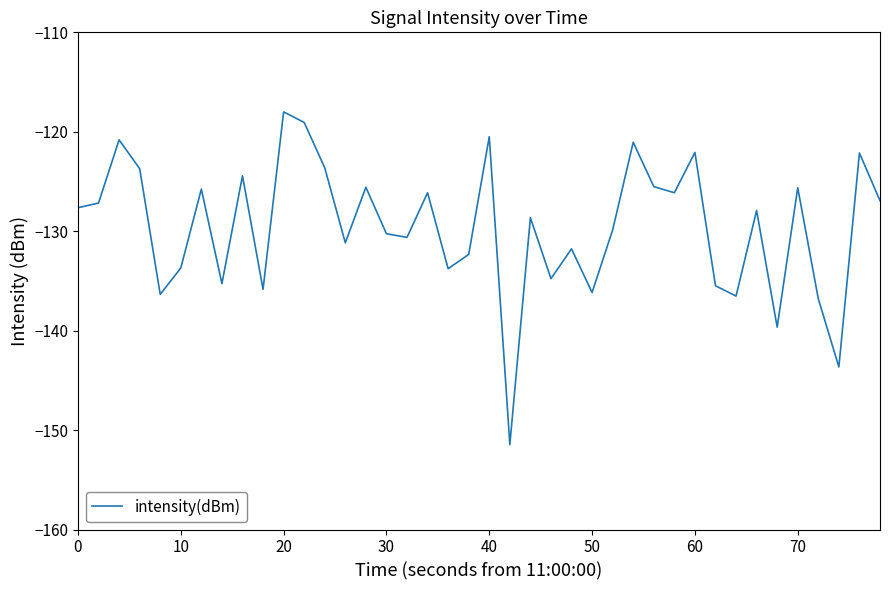

What is the smallest value displayed?

-151.5